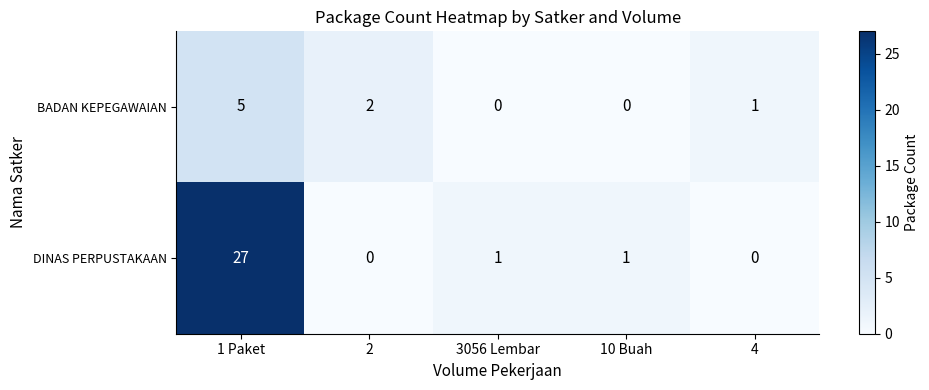

What is the maximum value for BADAN KEPEGAWAIAN?

5